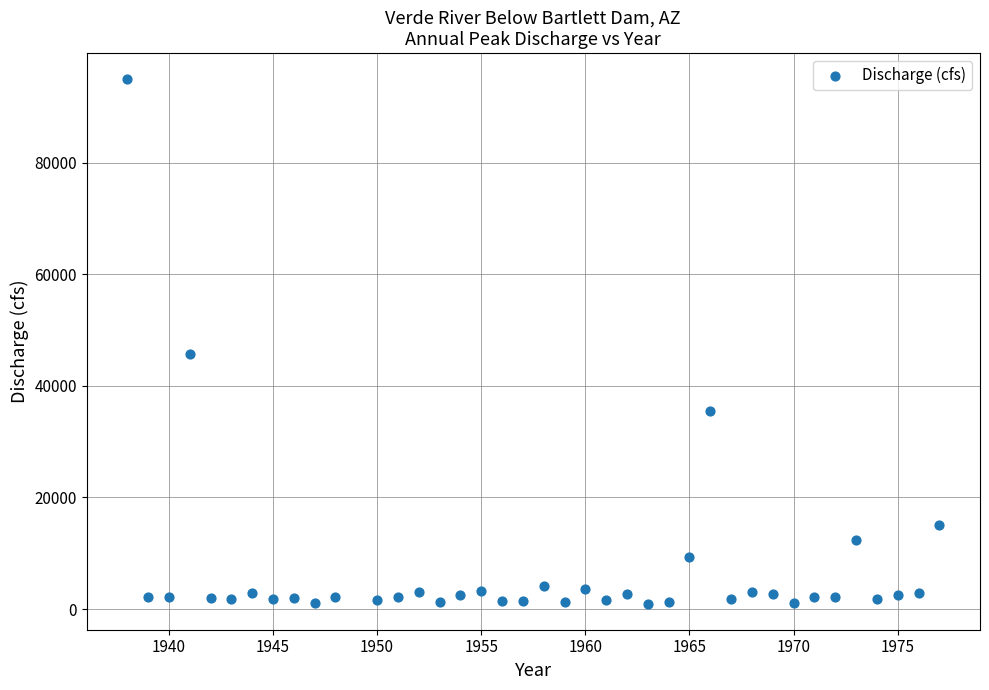

What Y value in the scatter plot is closest to 47992?

45800